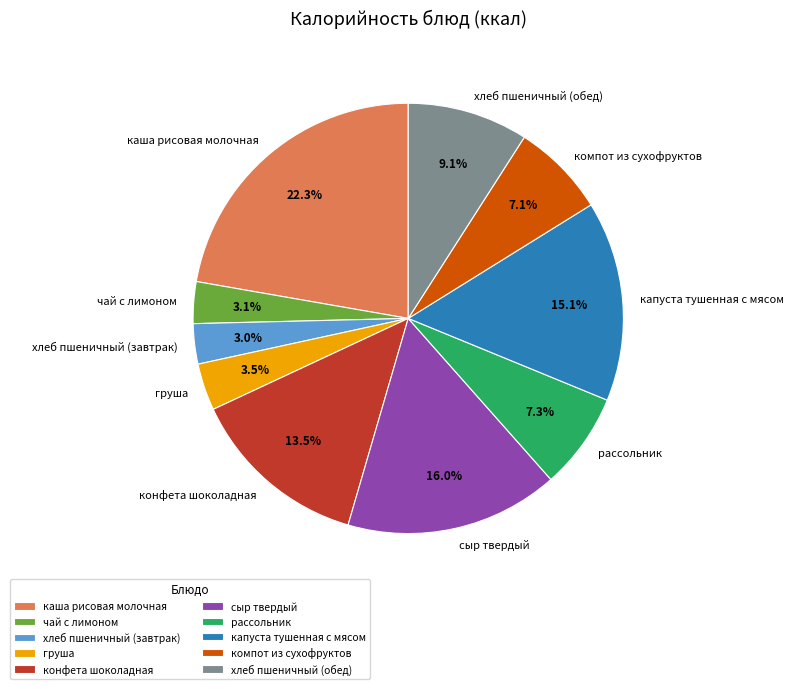

Combined, do хлеб пшеничный (завтрак) and конфета шоколадная account for over 50%?

No